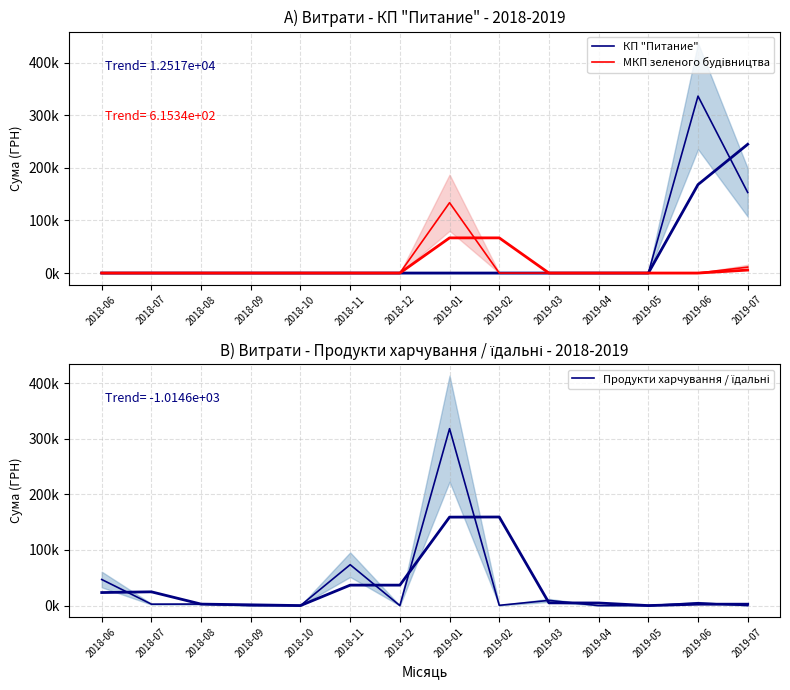

The МКП зеленого будiвництва series shows 63542.3 at 2019-01. True or false?

False